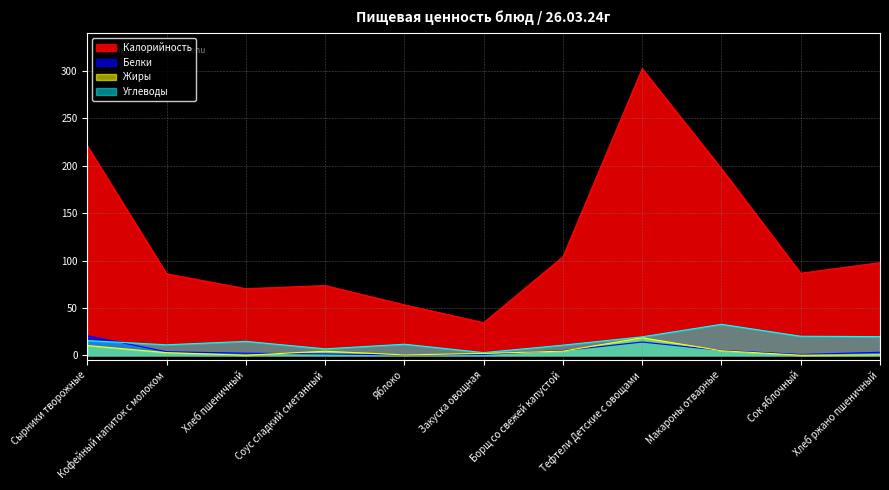

At how many categories does at least one series exceed 257?

1